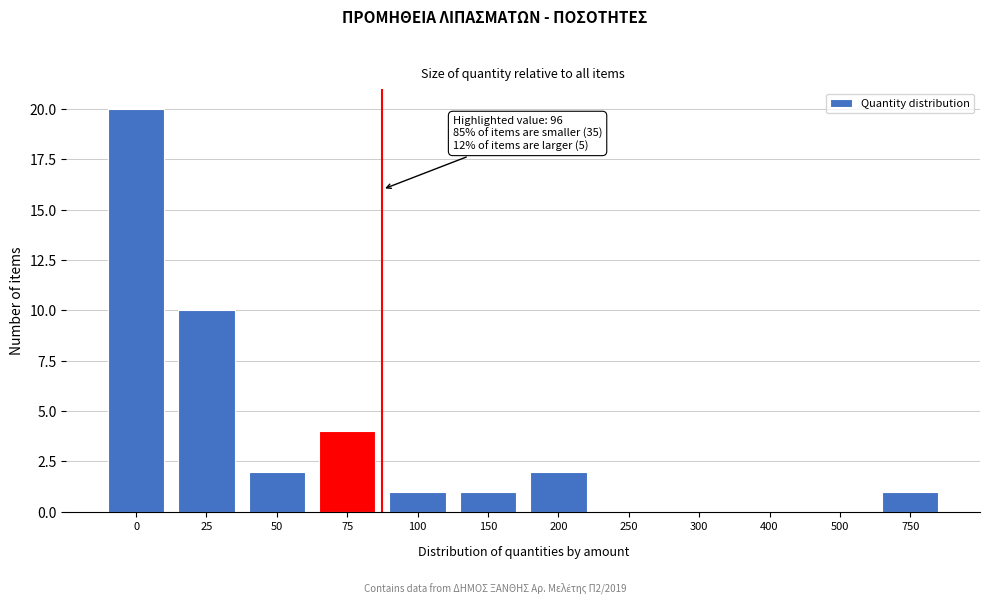

Reading left to right, list all the values displayed in this chart.

0=20	25=10	50=2	75=4	100=1	150=1	200=2	250=0	300=0	400=0	500=0	750=1